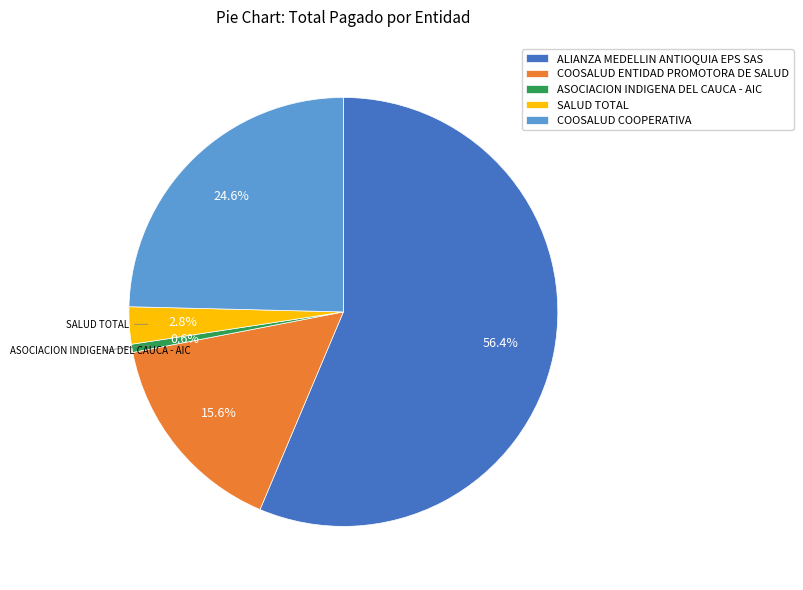

What portion of the pie excludes ASOCIACION INDIGENA DEL CAUCA - AIC?

99.4%